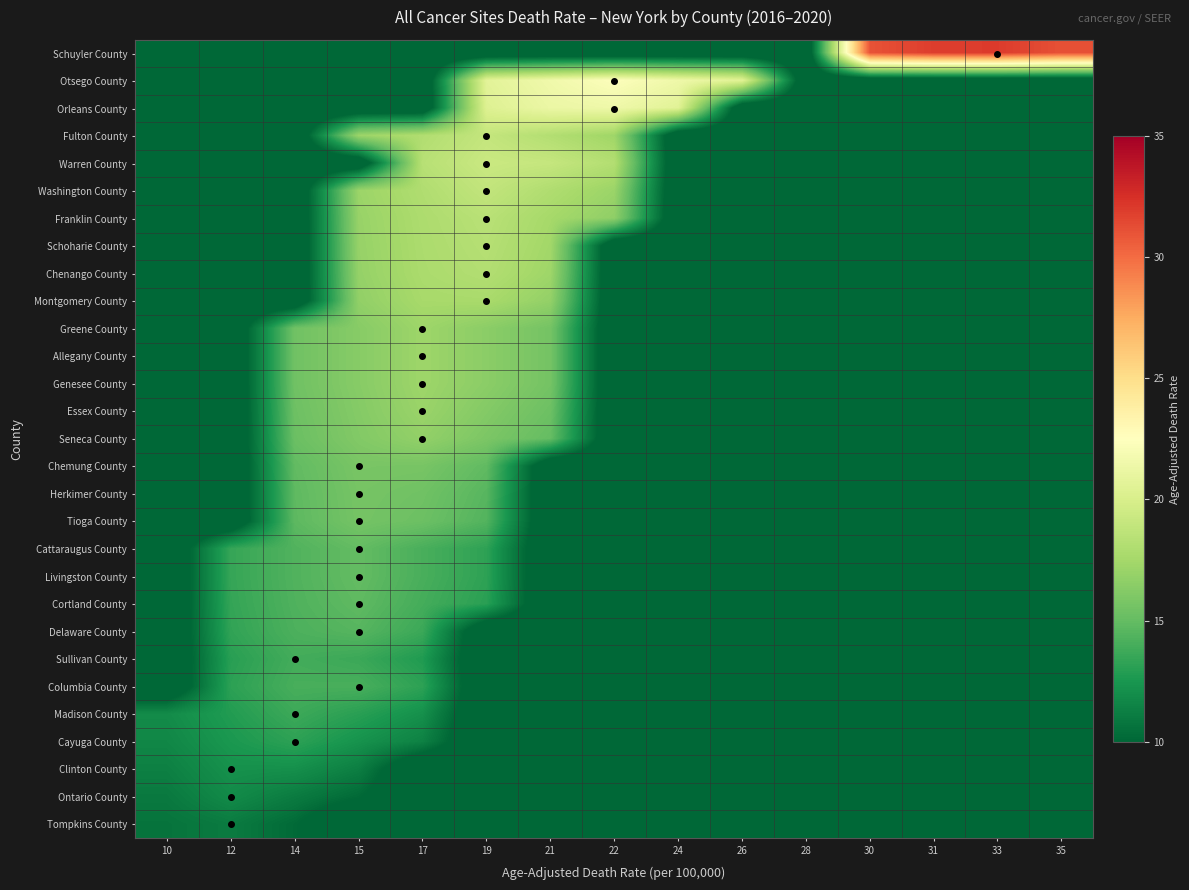

At how many categories does at least one series exceed 16?

11